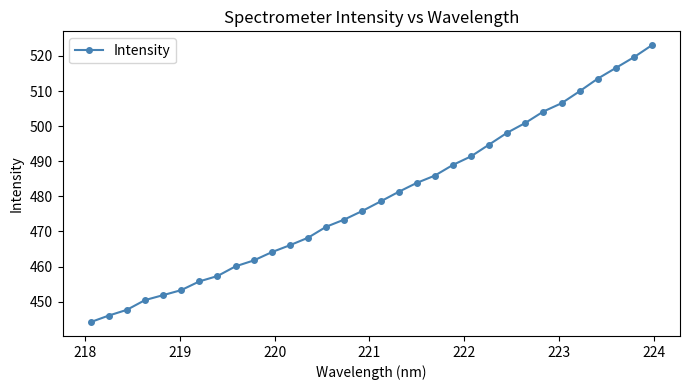

What is the sum of all values?

15344.5